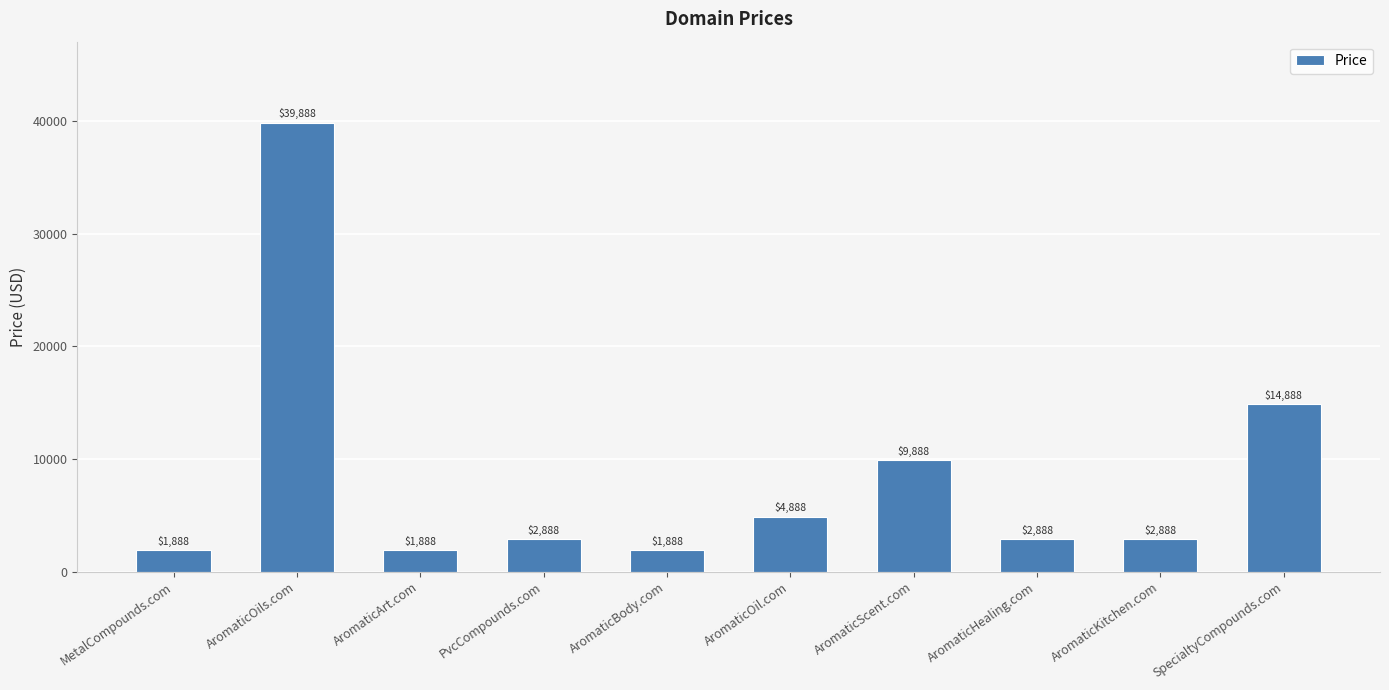

The chart shows a value of 4424 at AromaticHealing.com. True or false?

False